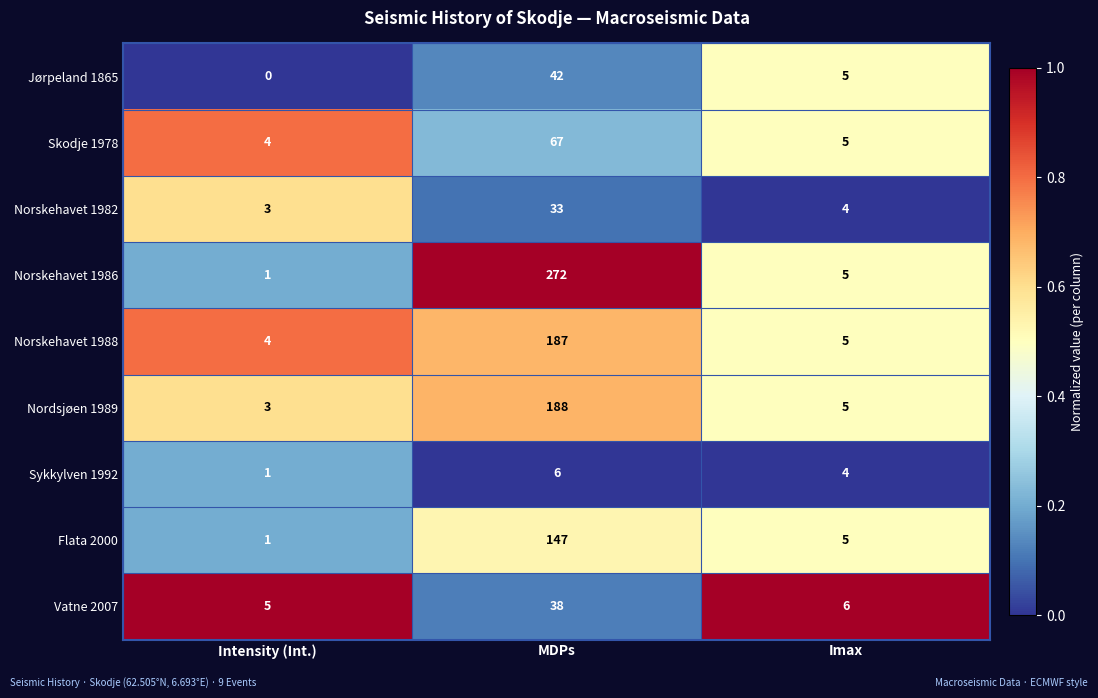

At which category is the sum across all series the highest?

MDPs